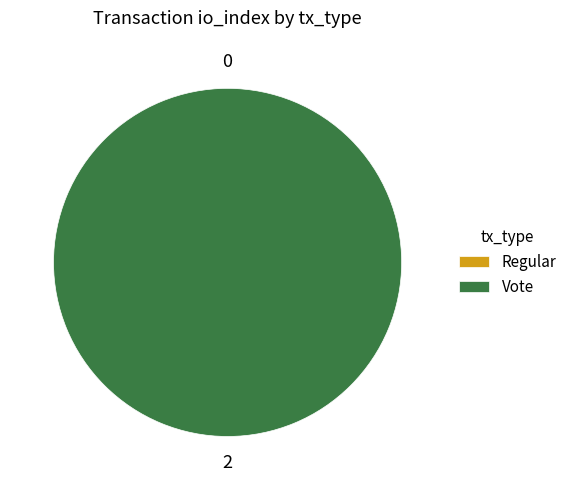

Is it true that Vote is 99% of the pie?

False